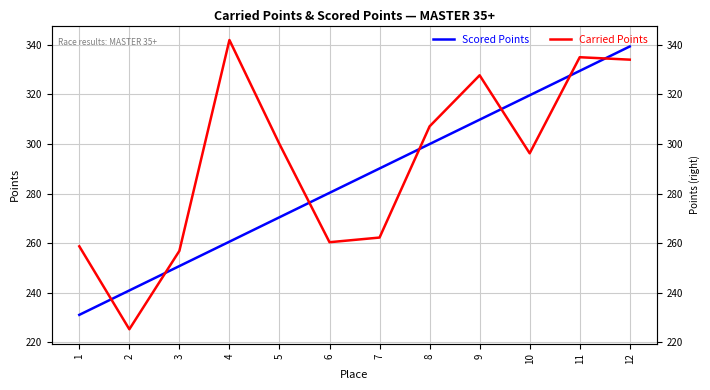

At 6, list the series in order from smallest to largest.

Carried Points, Scored Points